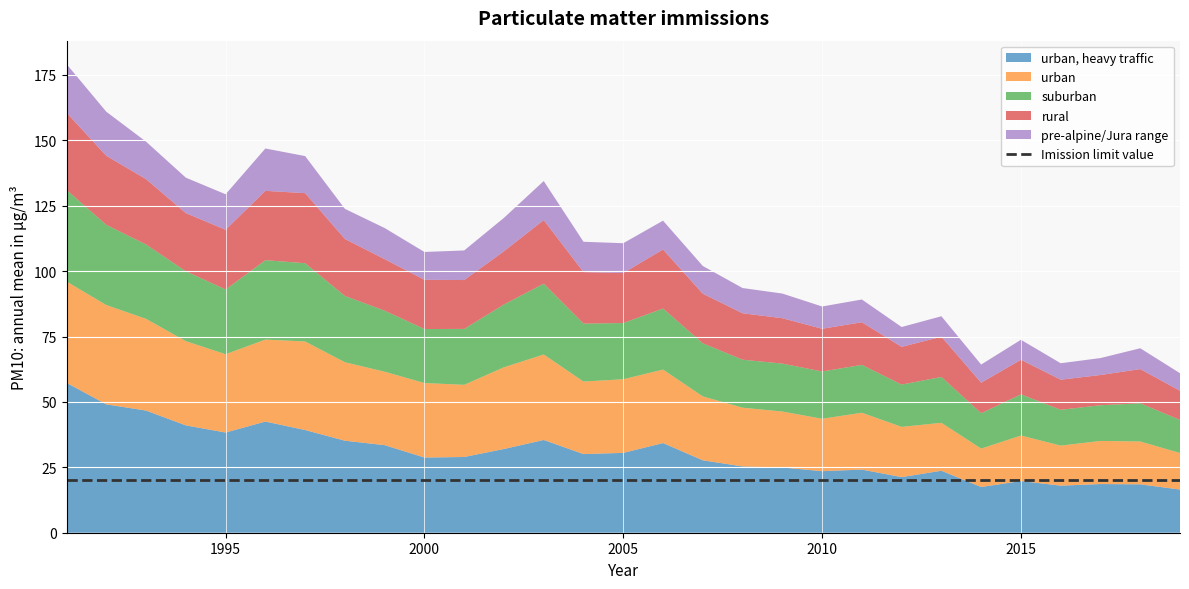

Does the chart display data point markers on the line(s)?

No